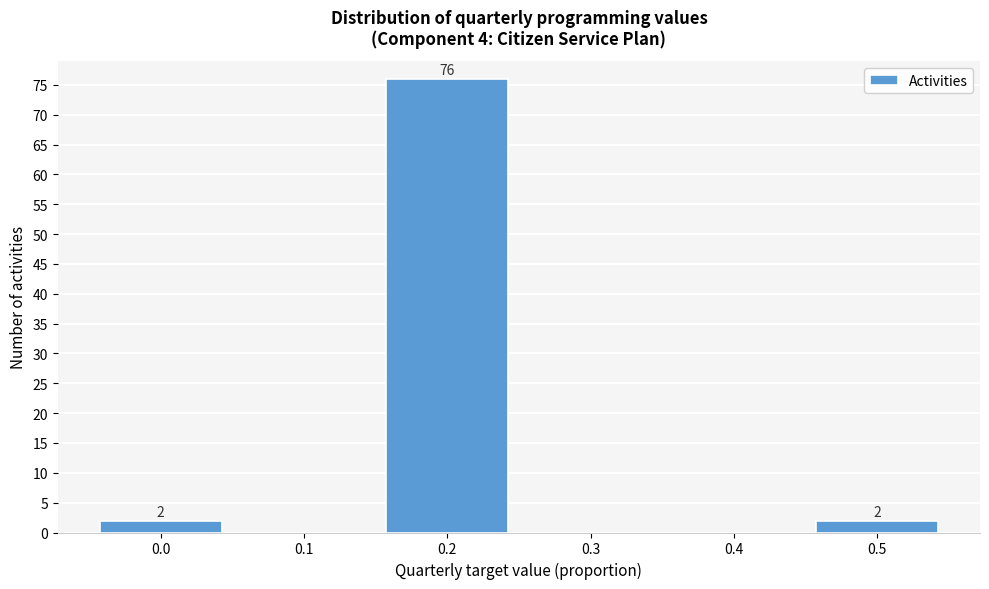

Reading left to right, list all the values displayed in this chart.

0.0=2	0.1=0	0.2=76	0.3=0	0.4=0	0.5=2